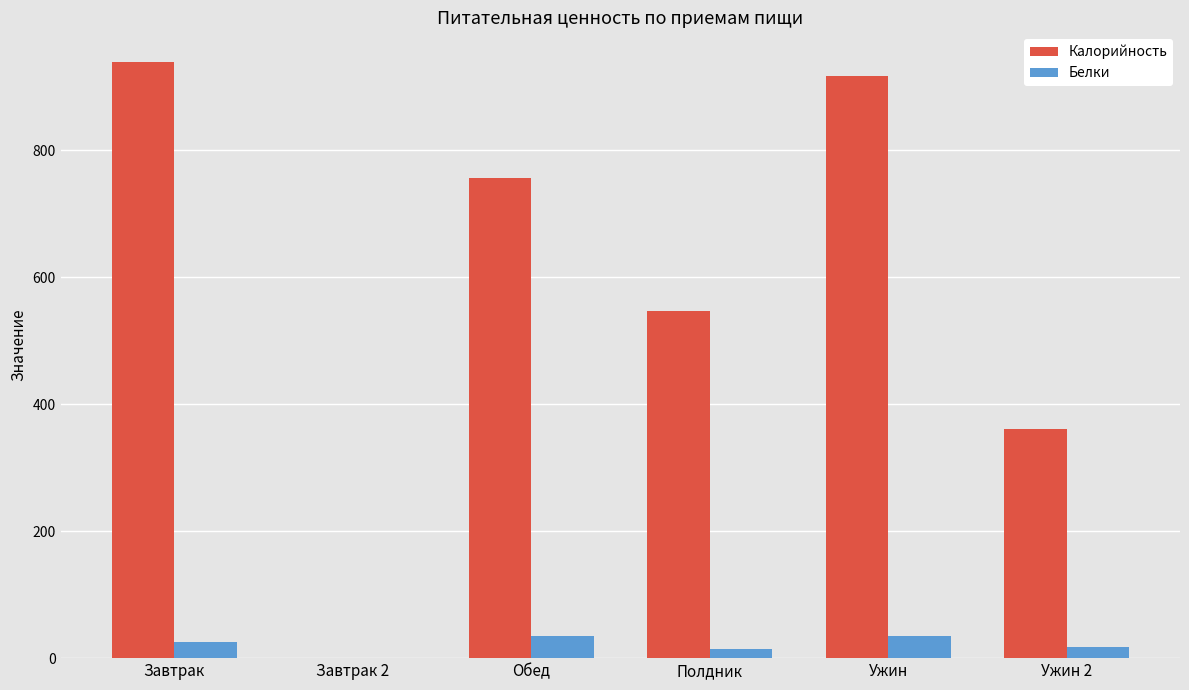

What is the sum of all Белки values?

129.2